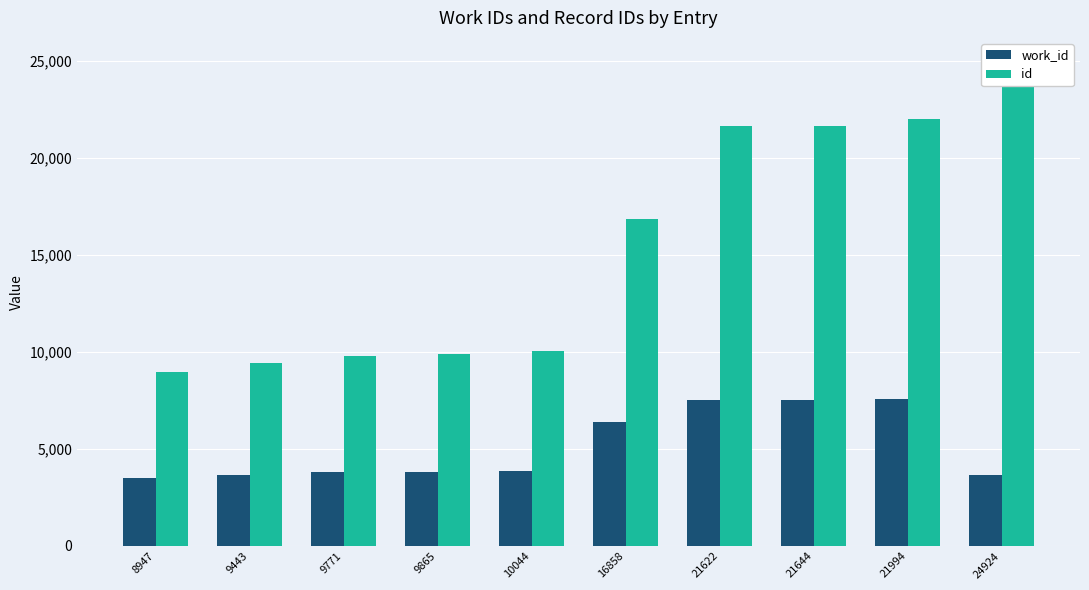

Between 8947 and 21994, which series saw the biggest shift?

id